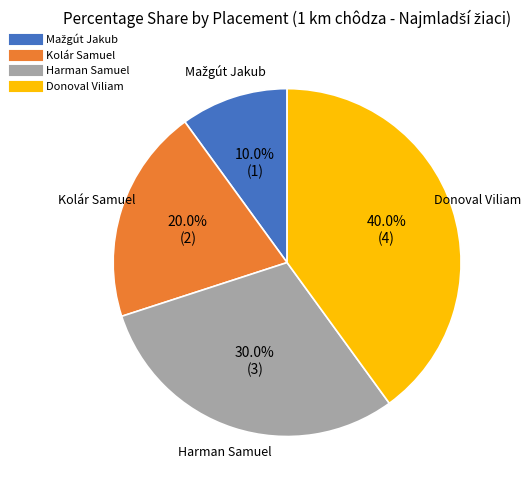

Does Kolár Samuel account for over 50% of the chart?

No